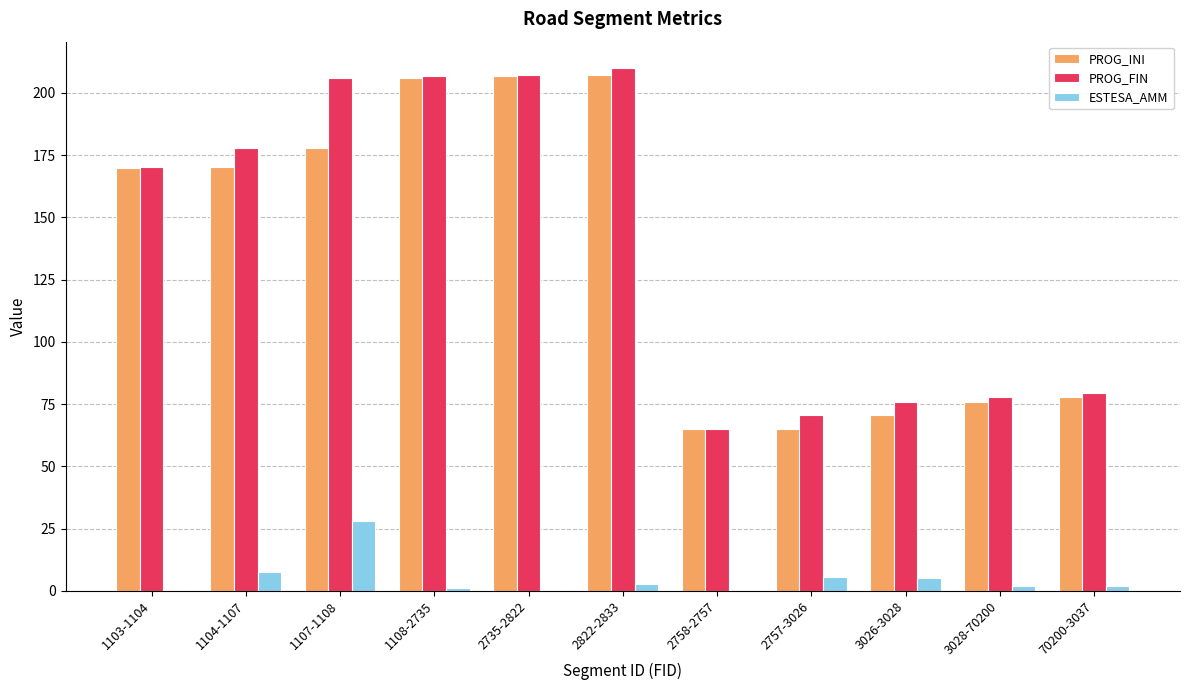

Which label corresponds to the largest value in the chart?

2822-2833